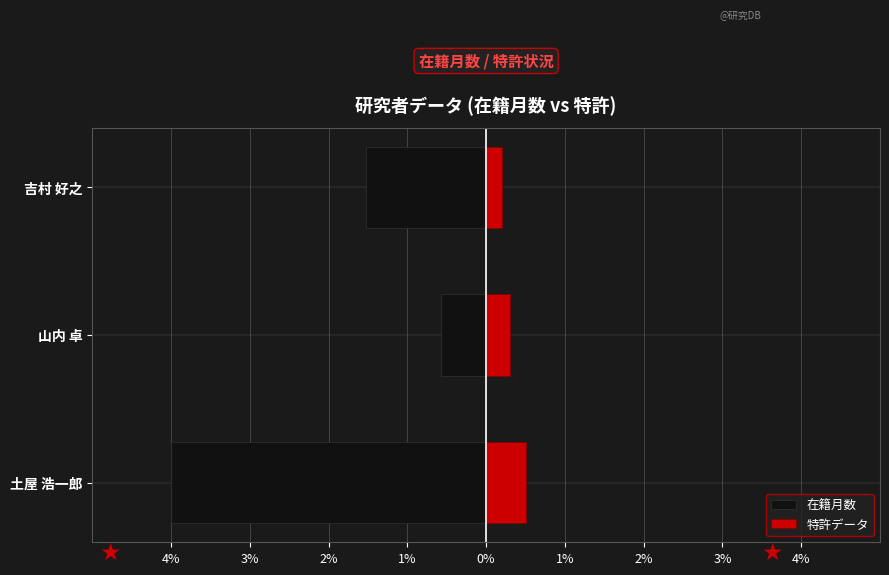

What is the average value of the 特許データ series?

0.3